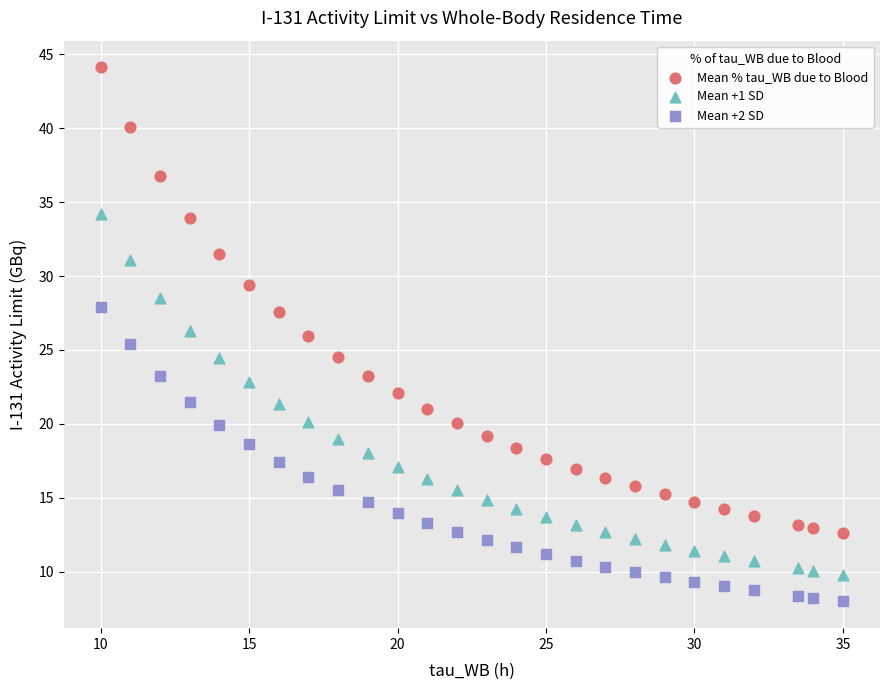

Which series reaches the minimum Y coordinate?

Mean +2 SD